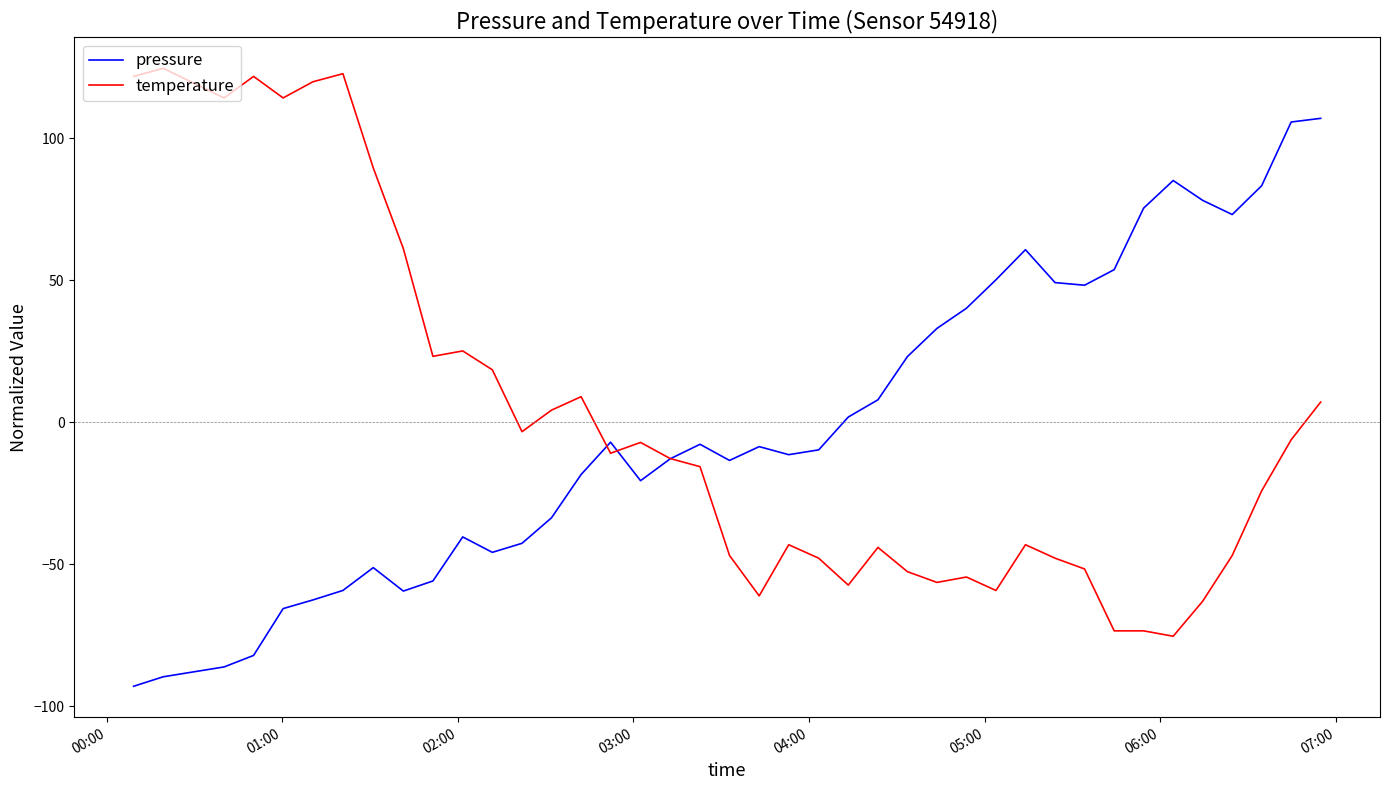

How many intersections are there between temperature and pressure?

3